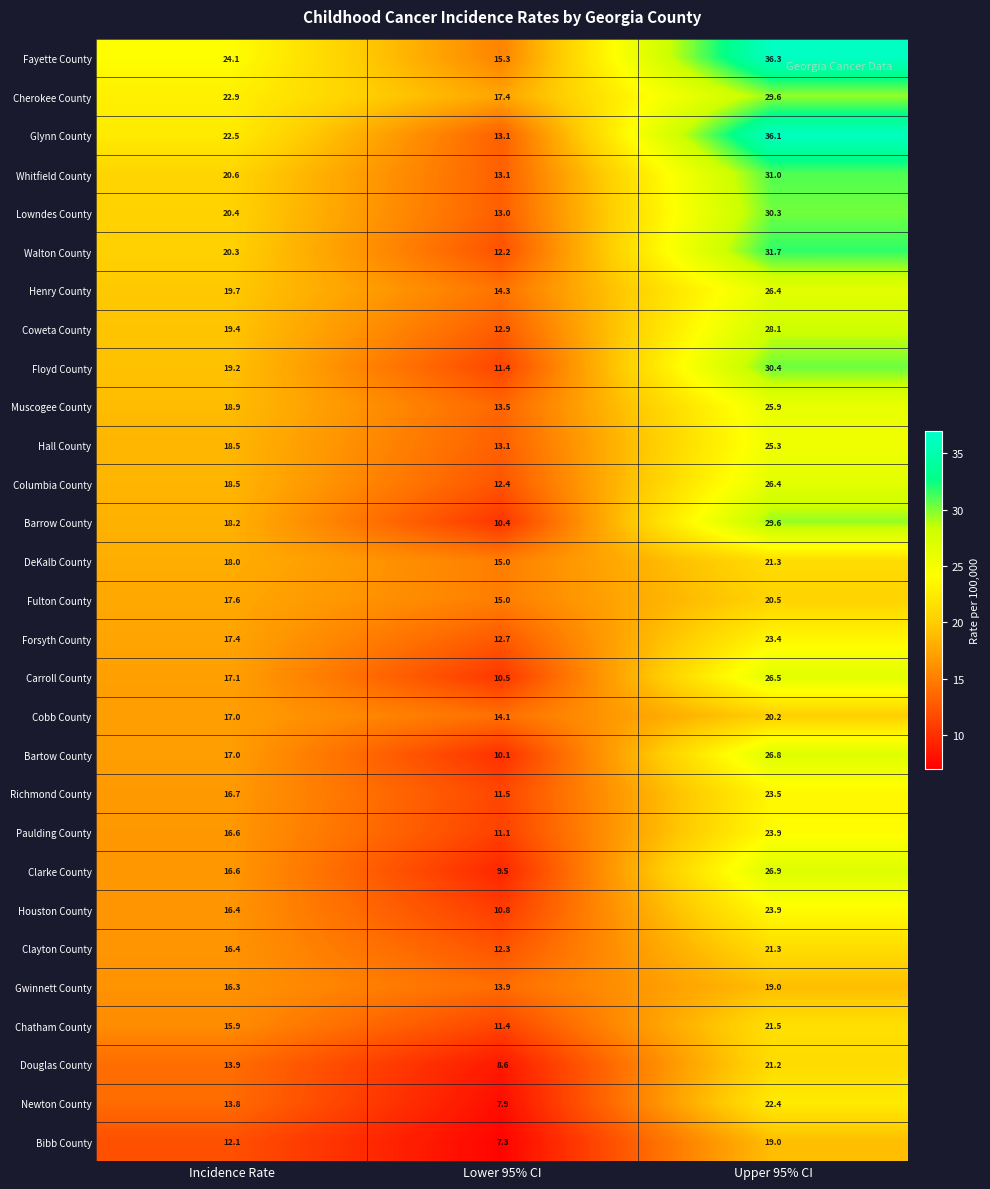

Which series has the largest total across all categories?

Fayette County